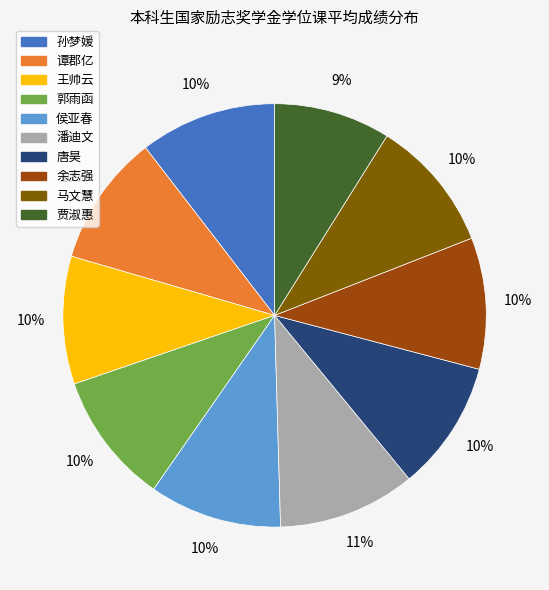

To the nearest percent, what percentage of the pie is 王帅云?

10%